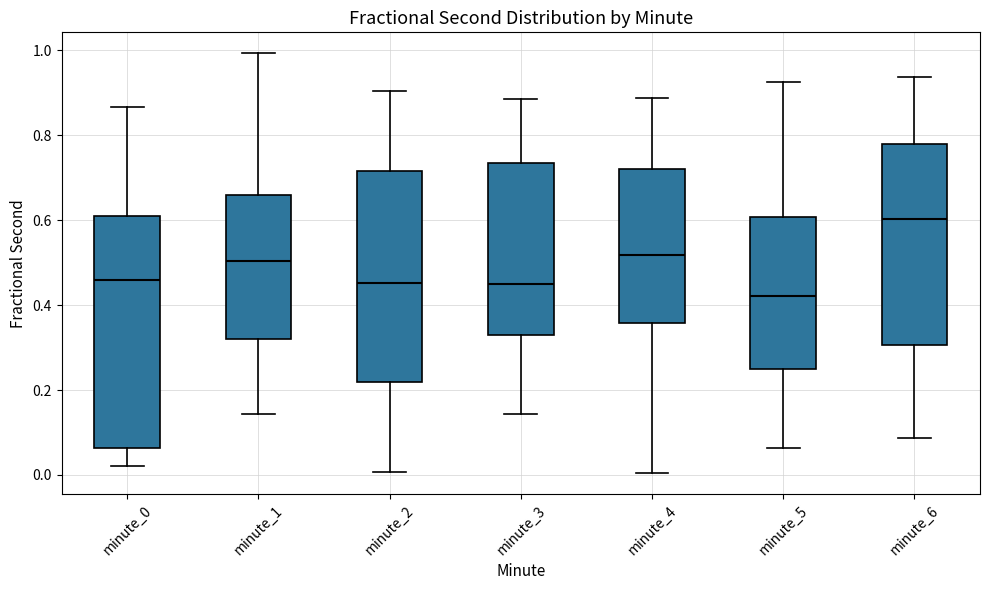

Reading left to right, transcribe this box plot: for each box, give where its median line is, the range the box spans, and where its two whiskers end, as read against the y-axis. The values are not printed on the chart, so give them approximately, as read against the axis.

minute_0: median 0.46, box 0.06 to 0.62, whiskers 0.02 to 0.86
minute_1: median 0.50, box 0.32 to 0.66, whiskers 0.14 to 1.00
minute_2: median 0.46, box 0.22 to 0.72, whiskers 0.00 to 0.90
minute_3: median 0.44, box 0.34 to 0.74, whiskers 0.14 to 0.88
minute_4: median 0.52, box 0.36 to 0.72, whiskers 0.00 to 0.88
minute_5: median 0.42, box 0.24 to 0.60, whiskers 0.06 to 0.92
minute_6: median 0.60, box 0.30 to 0.78, whiskers 0.08 to 0.94